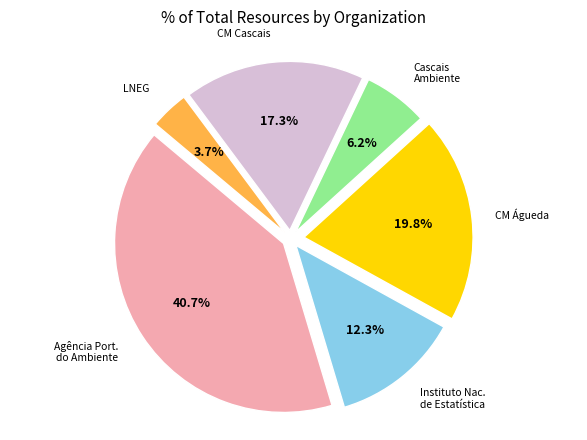

Is there a majority slice in this chart?

No